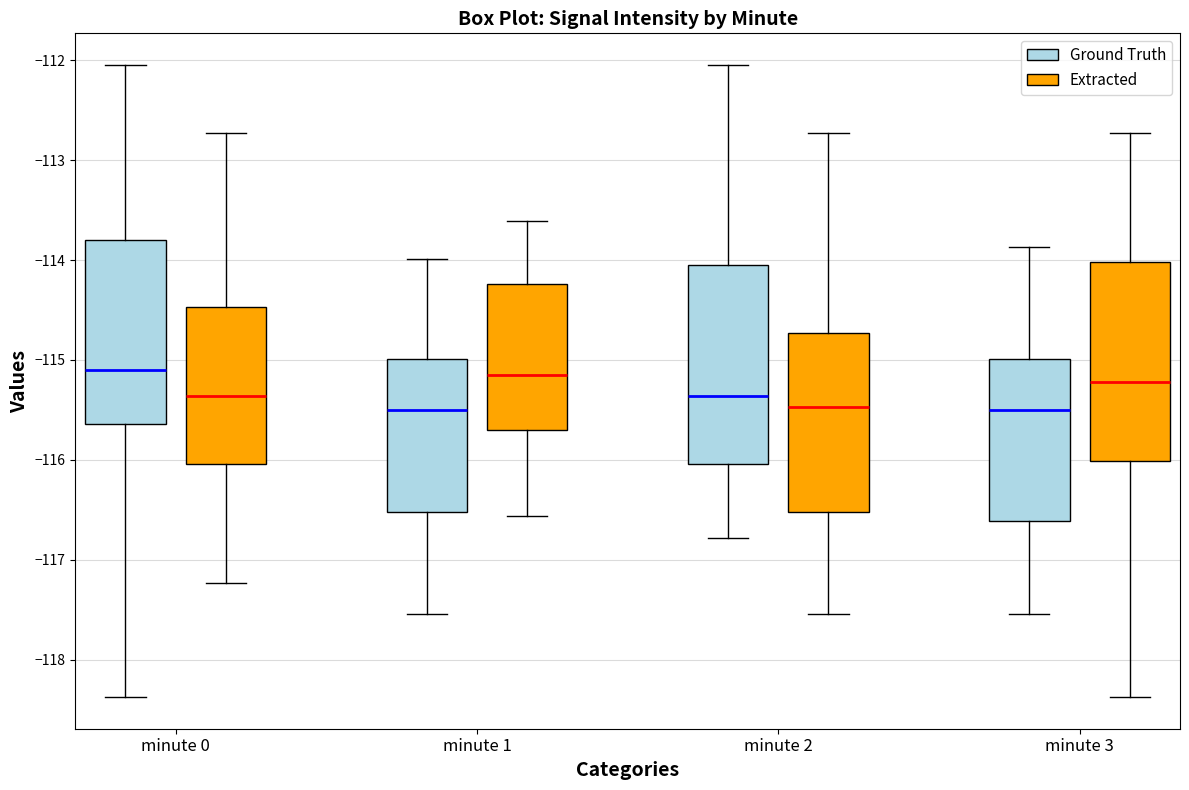

Reading left to right, read every box against the y-axis: the position of its median line, the range the box covers, and the ends of its whiskers. The values are not printed on the chart, so give them approximately, as read against the axis.

minute 0 (Ground Truth): median -115.1, box -115.6 to -113.8, whiskers -118.4 to -112.0
minute 0 (Extracted): median -115.4, box -116.0 to -114.5, whiskers -117.2 to -112.7
minute 1 (Ground Truth): median -115.5, box -116.5 to -115.0, whiskers -117.5 to -114.0
minute 1 (Extracted): median -115.1, box -115.7 to -114.2, whiskers -116.6 to -113.6
minute 2 (Ground Truth): median -115.4, box -116.0 to -114.1, whiskers -116.8 to -112.0
minute 2 (Extracted): median -115.5, box -116.5 to -114.7, whiskers -117.5 to -112.7
minute 3 (Ground Truth): median -115.5, box -116.6 to -115.0, whiskers -117.5 to -113.9
minute 3 (Extracted): median -115.2, box -116.0 to -114.0, whiskers -118.4 to -112.7